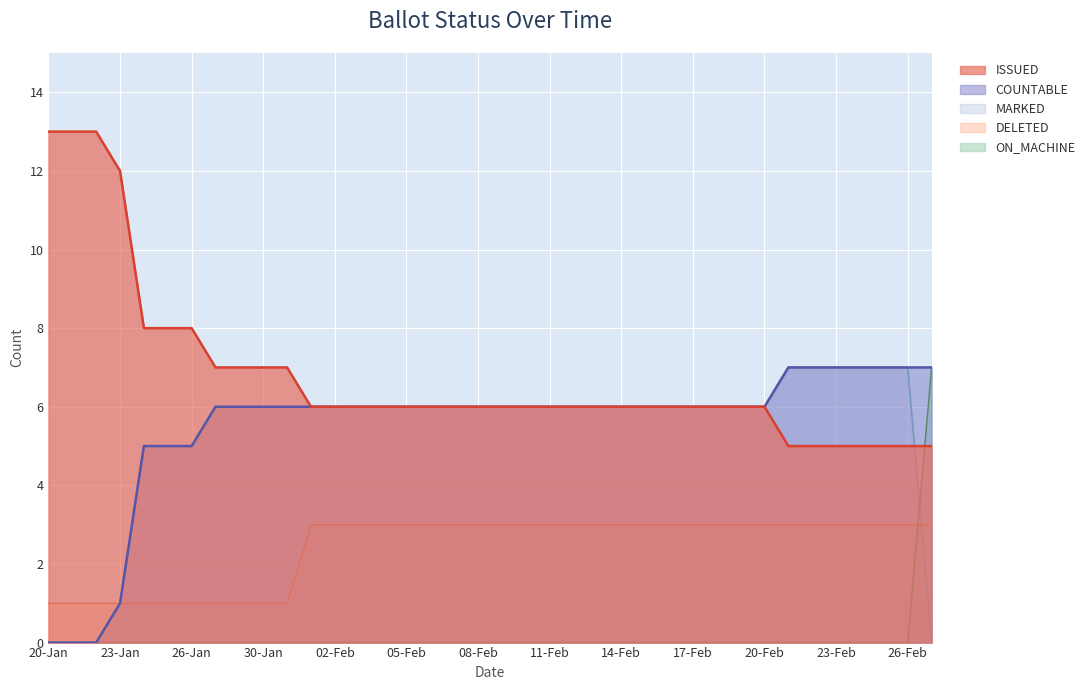

Rank the categories by DELETED value from lowest to highest.

20-Jan, 21-Jan, 22-Jan, 23-Jan, 24-Jan, 25-Jan, 26-Jan, 27-Jan, 29-Jan, 30-Jan, 31-Jan, 01-Feb, 02-Feb, 03-Feb, 04-Feb, 05-Feb, 06-Feb, 07-Feb, 08-Feb, 09-Feb, 10-Feb, 11-Feb, 12-Feb, 13-Feb, 14-Feb, 15-Feb, 16-Feb, 17-Feb, 18-Feb, 19-Feb, 20-Feb, 21-Feb, 22-Feb, 23-Feb, 24-Feb, 25-Feb, 26-Feb, 27-Feb